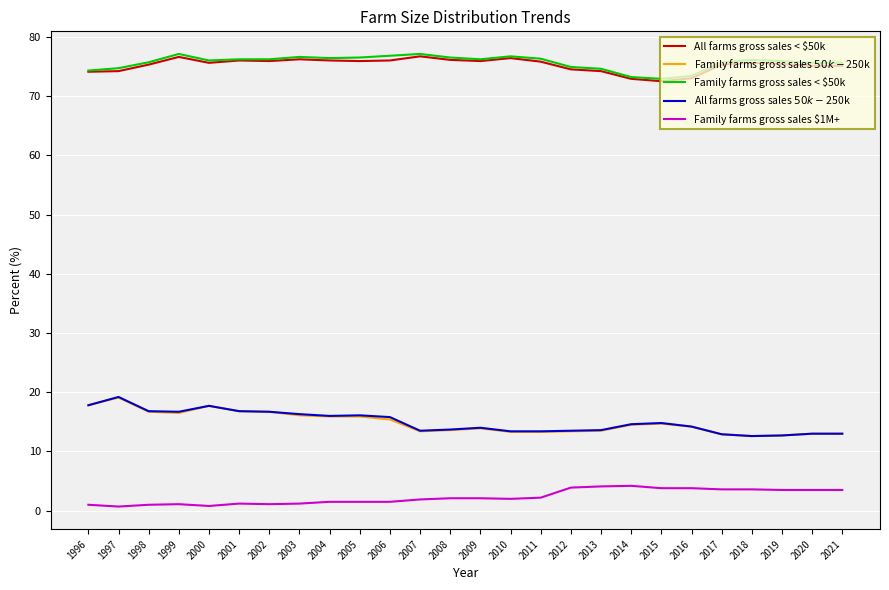

Is it true that Family farms gross sales $1M+ equals 1.5 at 2006?

True